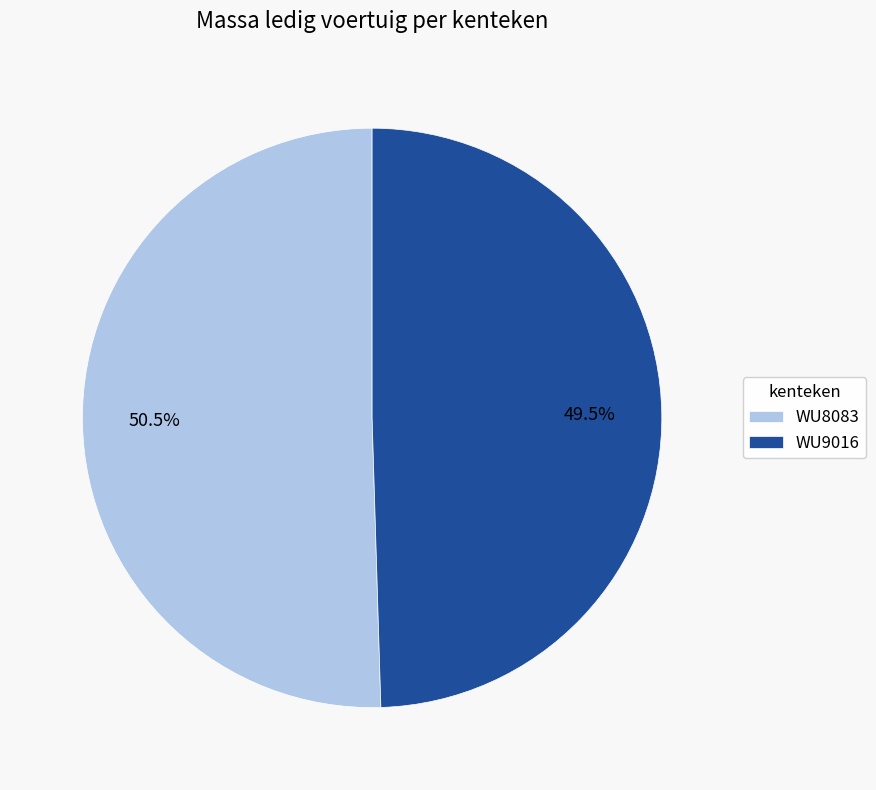

Does any single category account for the majority?

Yes